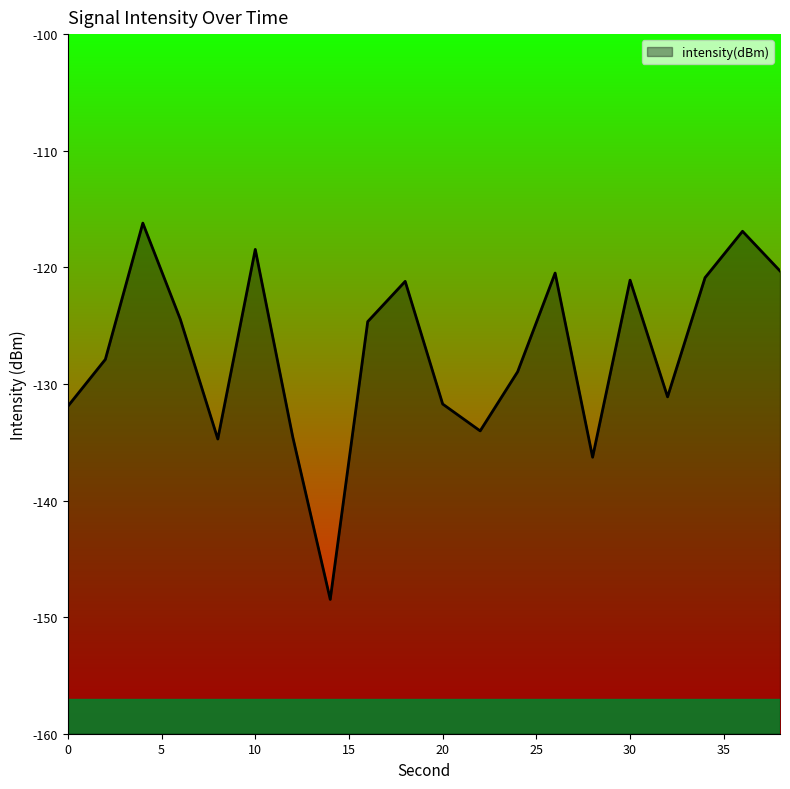

At which category does the chart reach its peak across all series?

4